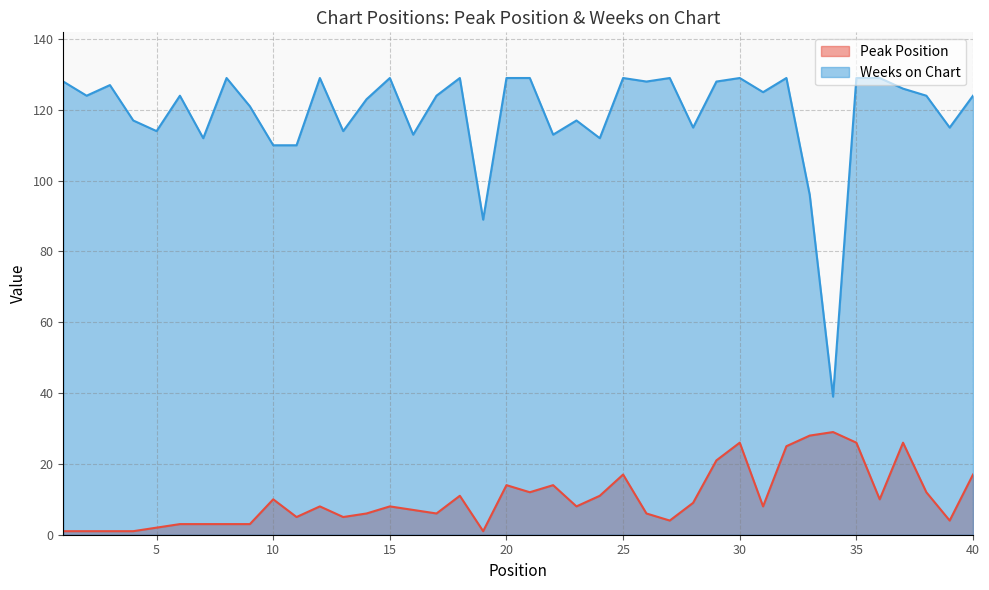

At which label is Peak Position closest to 15?

20